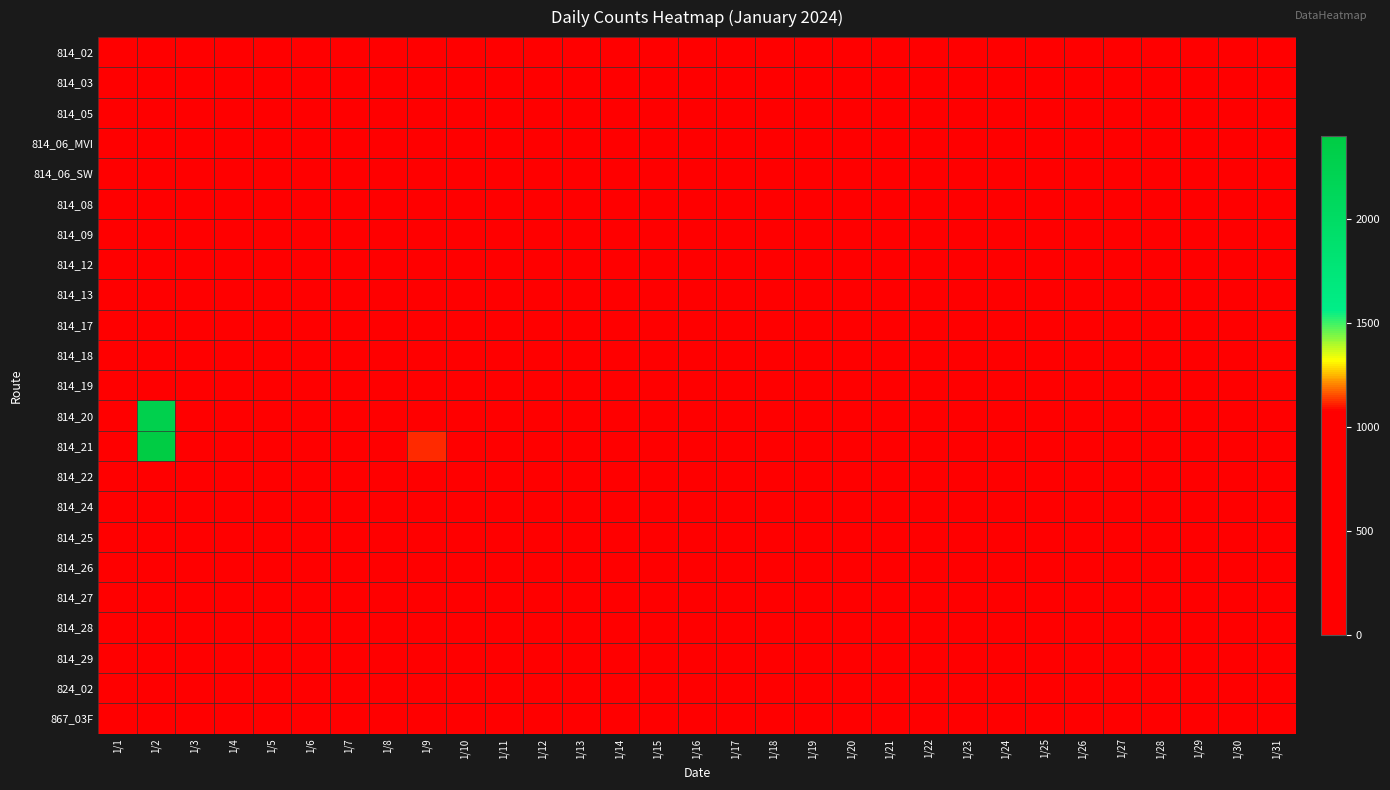

Which series has the widest spread of values?

814_21